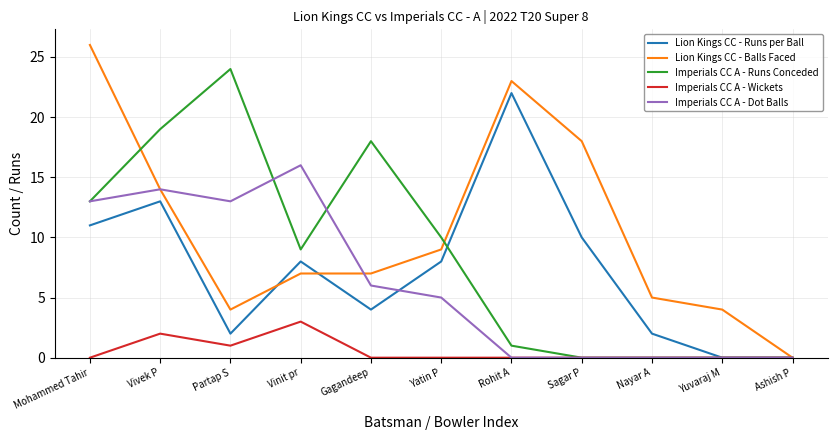

What is the average value of the Imperials CC A - Wickets series?

1